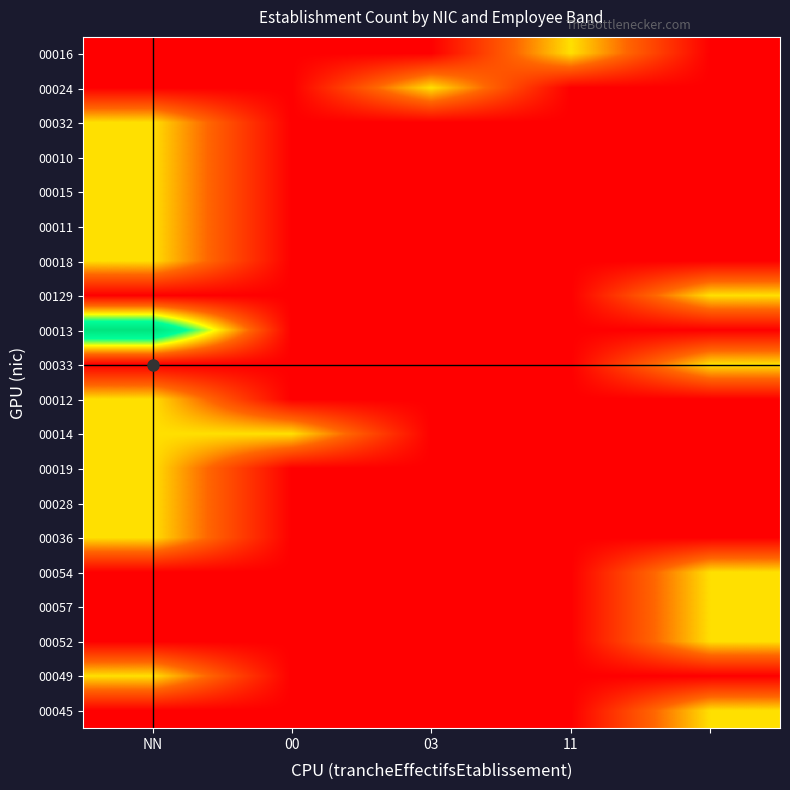

How many categories are shown in the chart?

5